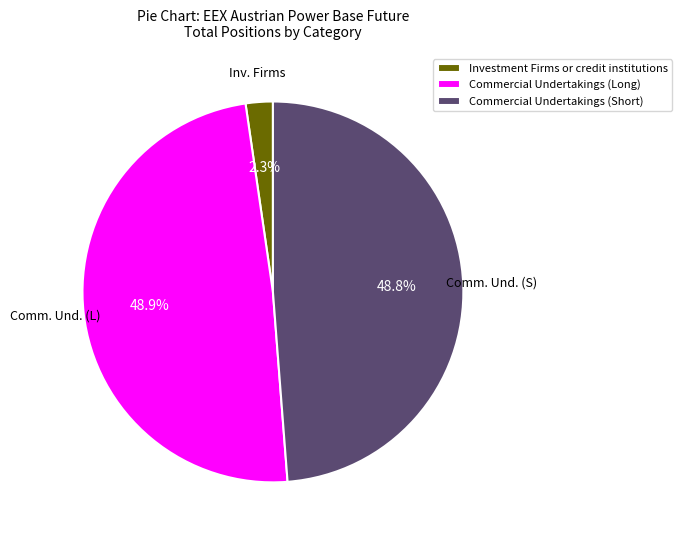

True or false: Commercial Undertakings (Short) accounts for 58% of the total.

False